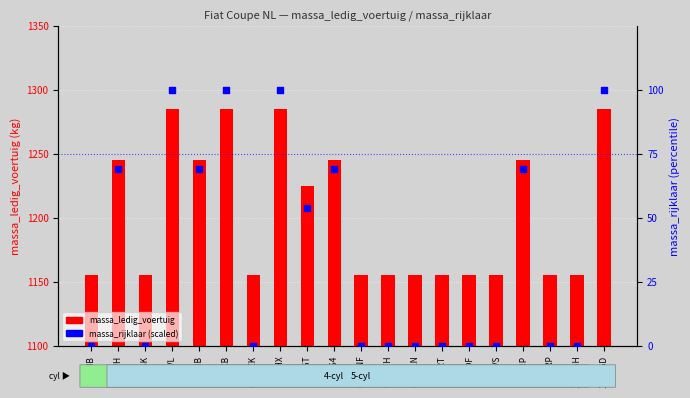

What is the total value across all series at 04FJHB?

1314.2